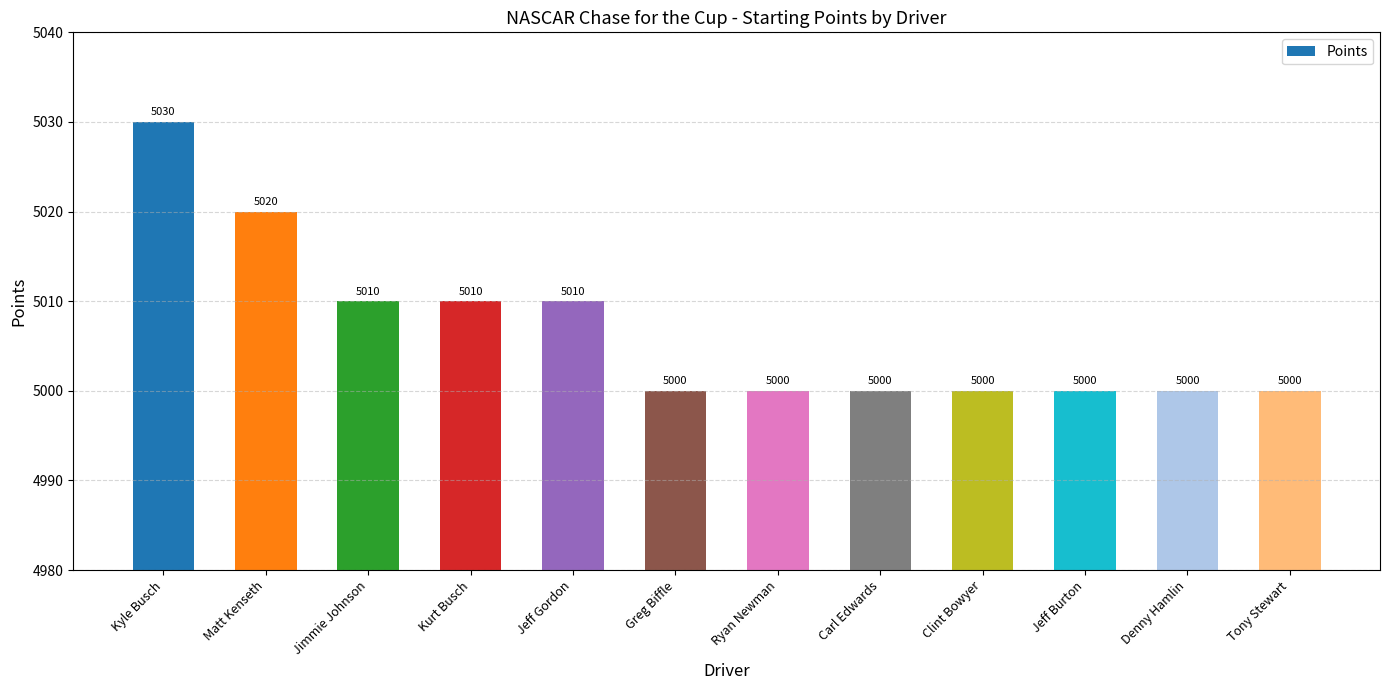

Is it true that the value at Greg Biffle is 7323?

False